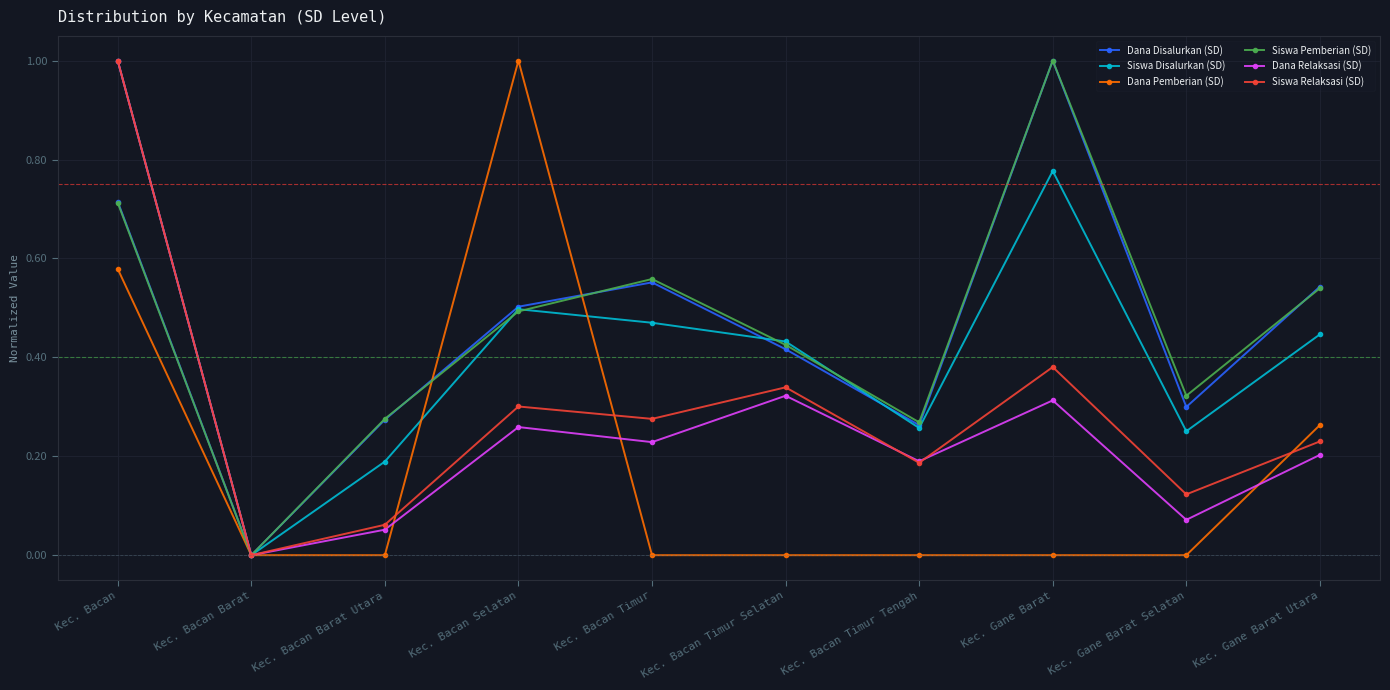

In Dana Disalurkan (SD), how many points are higher than both neighbors (excluding endpoints)?

2